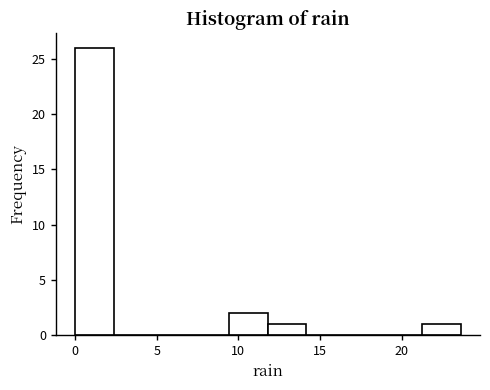

What is the height of the bar covering 12.0 to 14.0 on the x-axis? Neither the bar edges nor the heights are printed on the chart, so give them approximately, as read against the axes.

1